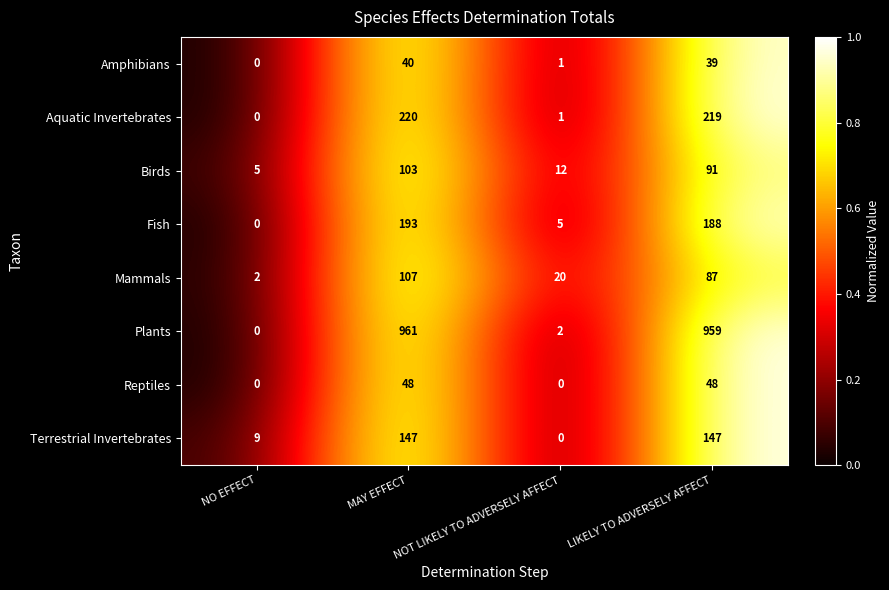

What is the difference between the second highest and minimum values in the Reptiles series?

48